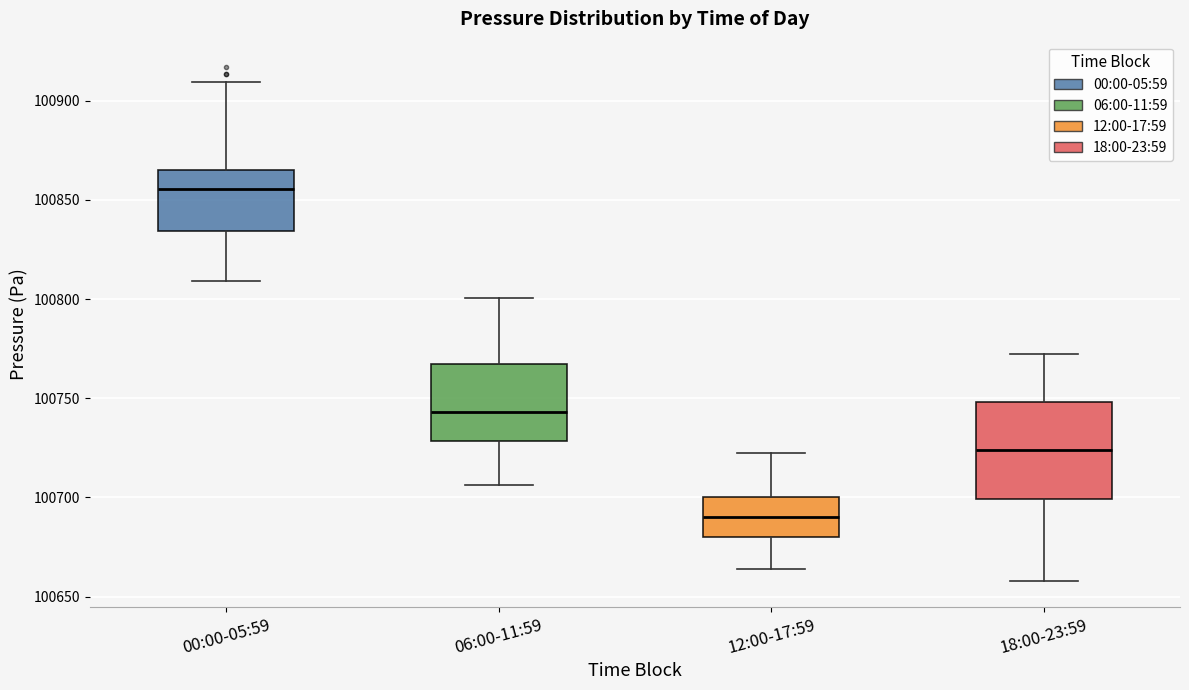

Which box's median line is the highest?

00:00-05:59